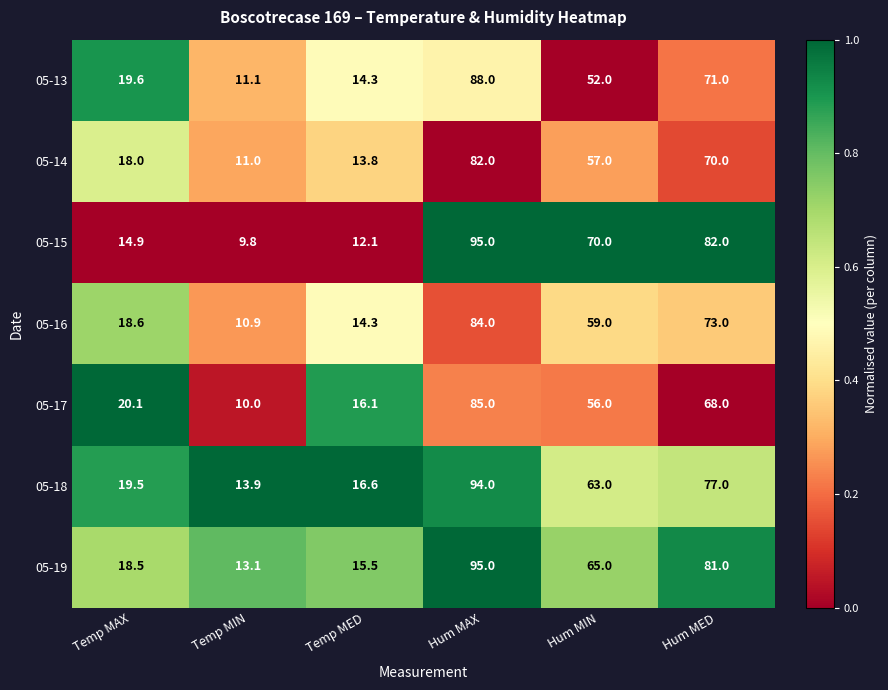

At which category is the sum across all series the highest?

Hum MAX